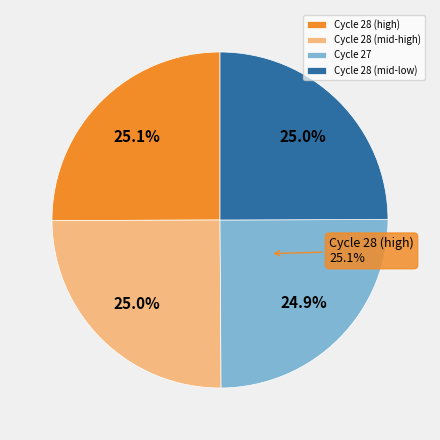

Which slice is the largest?

28